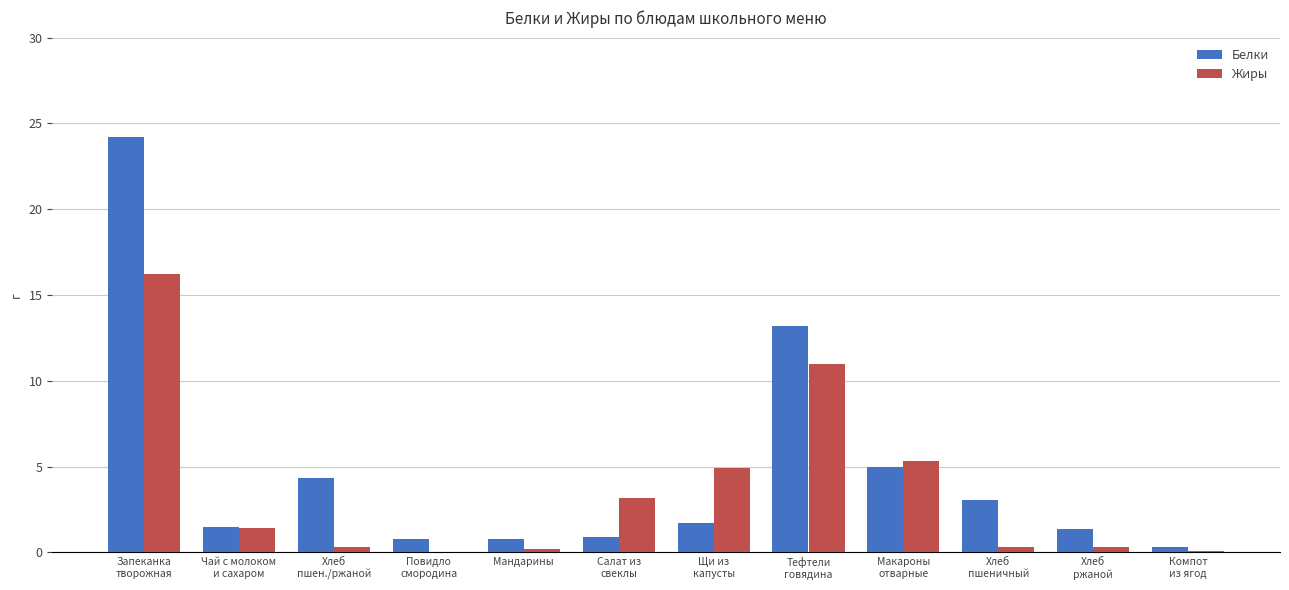

What is the highest value of the Жиры series?

16.2